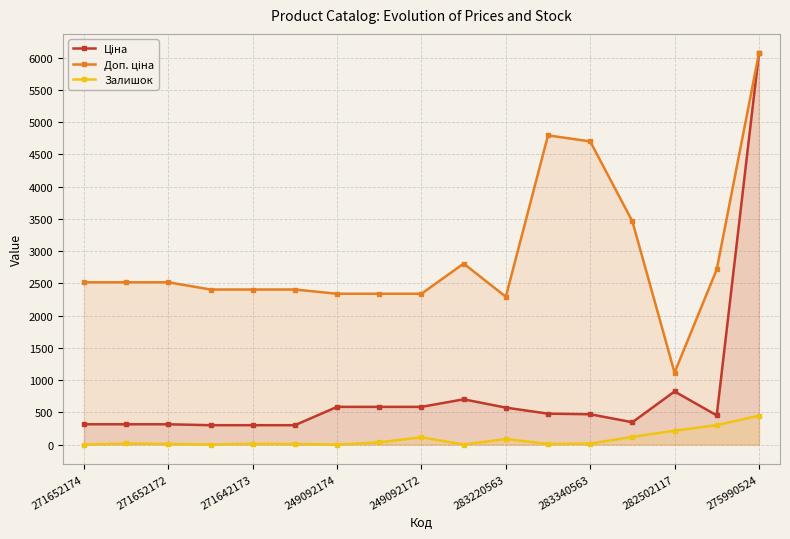

Which category has the highest value in the Залишок series?

275990524